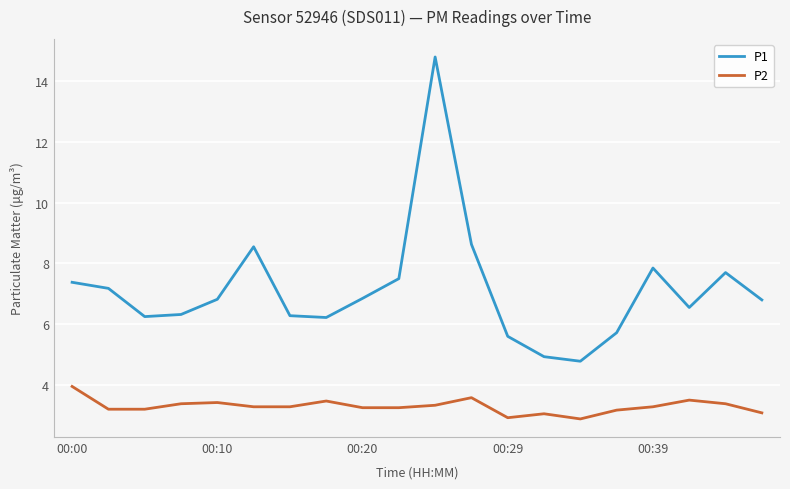

In P2, how many points are higher than both neighbors (excluding endpoints)?

5